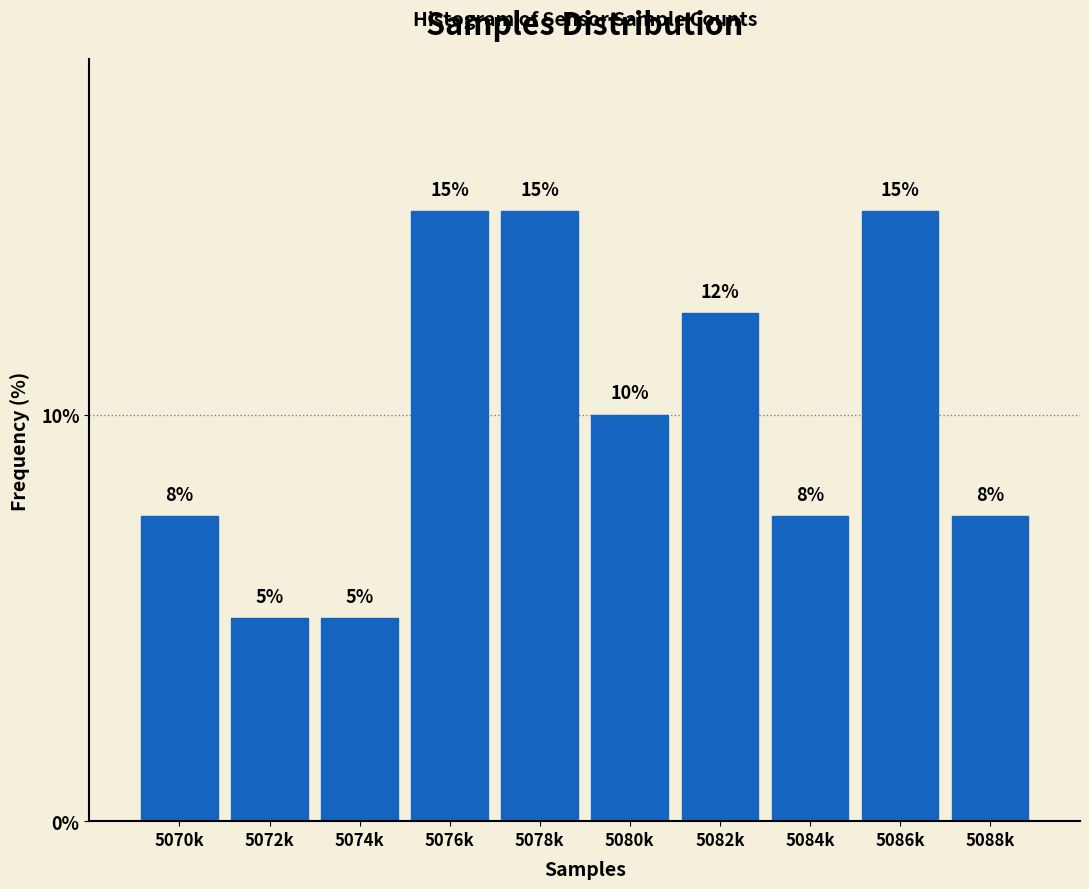

At which label is the value closest to 10?

5080k